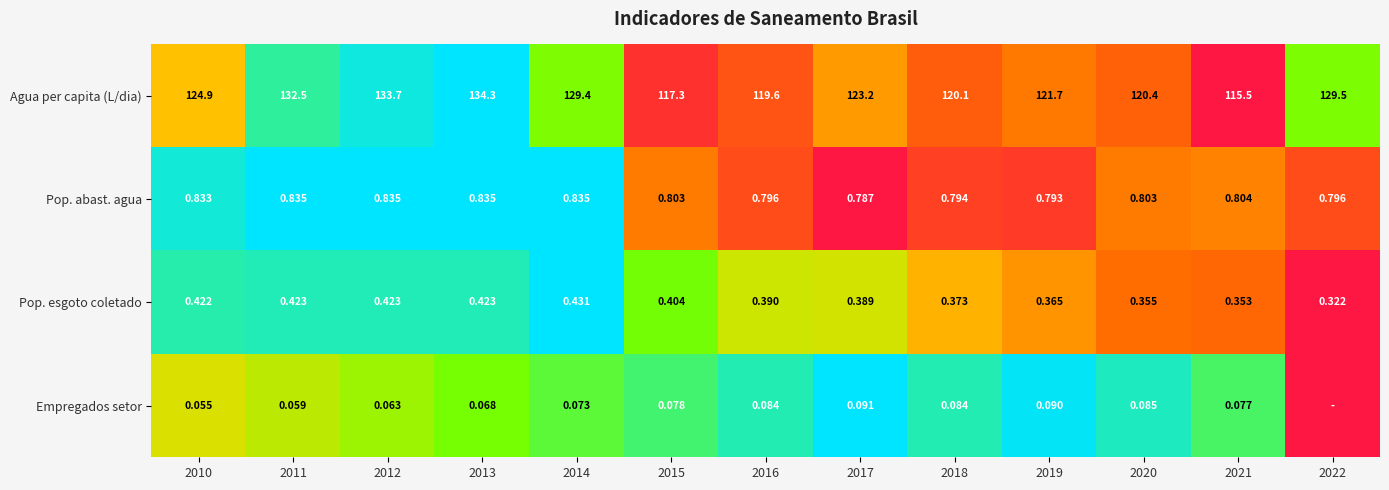

The Empregados setor series shows 0.3 at 2021. True or false?

False